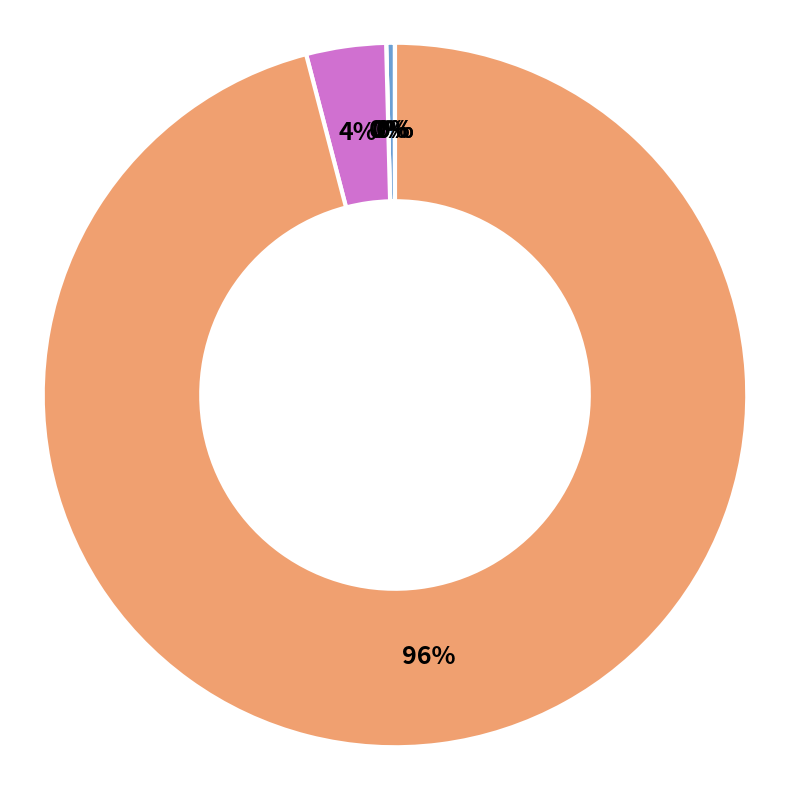

What percentage is NOT represented by GFRA1?

100.0%